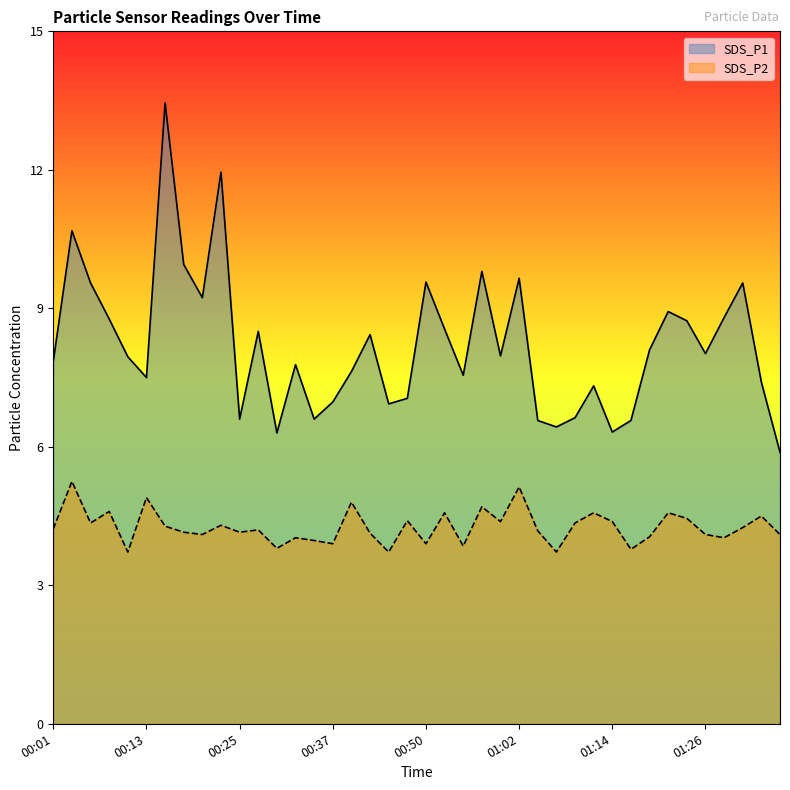

What are all the series names shown in the legend?

SDS_P1, SDS_P2